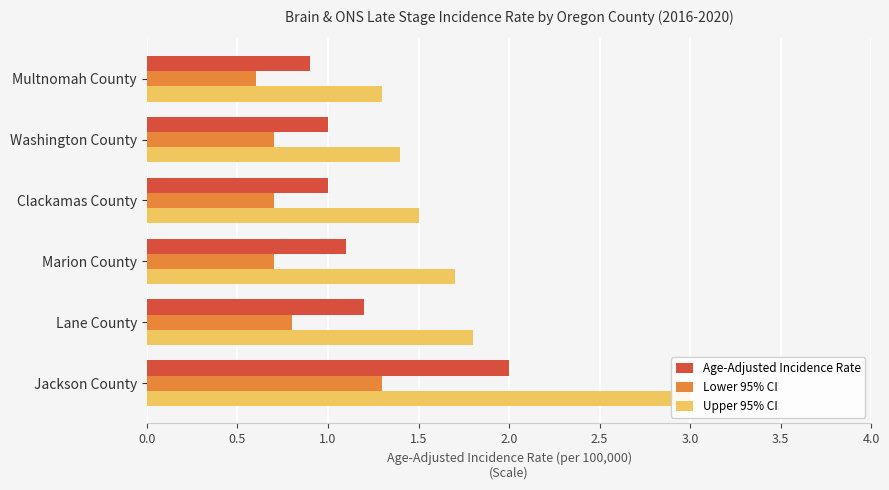

Are the bars horizontal?

Yes